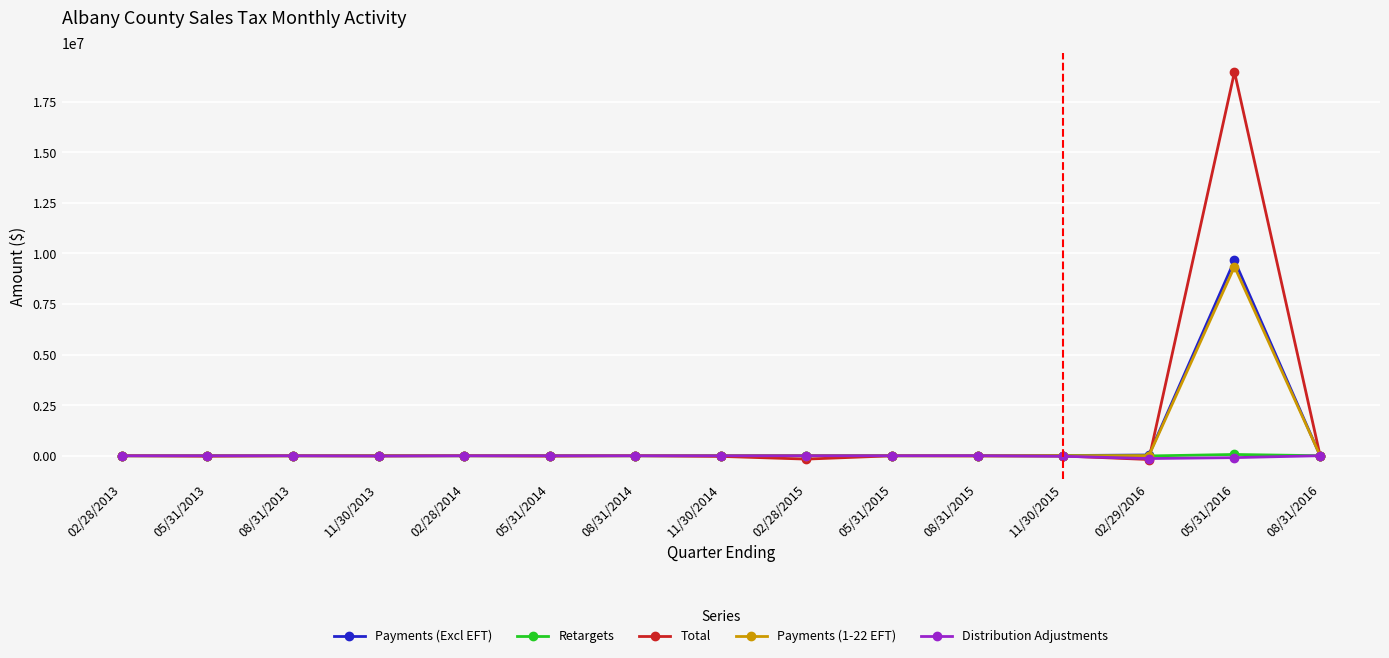

What is the maximum value for Total?

18969695.2